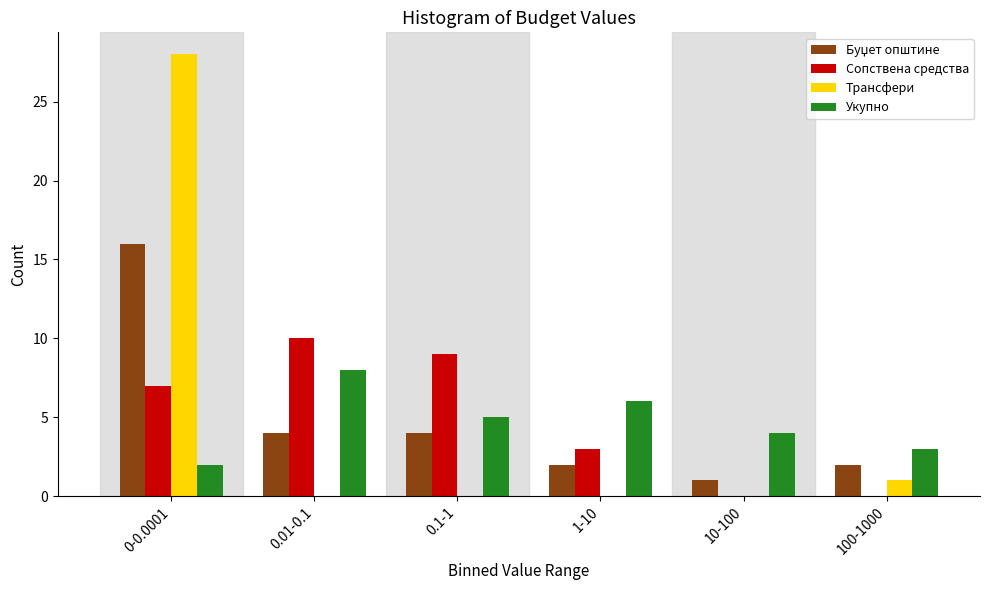

At which category is the sum across all series the highest?

0-0.0001